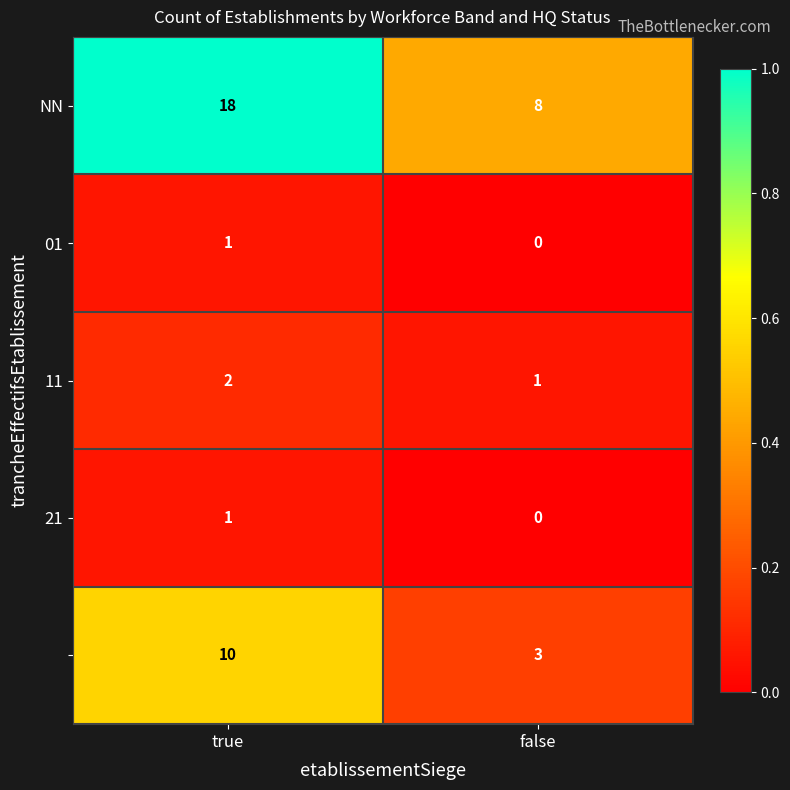

At which category does the chart reach its minimum across all series?

false